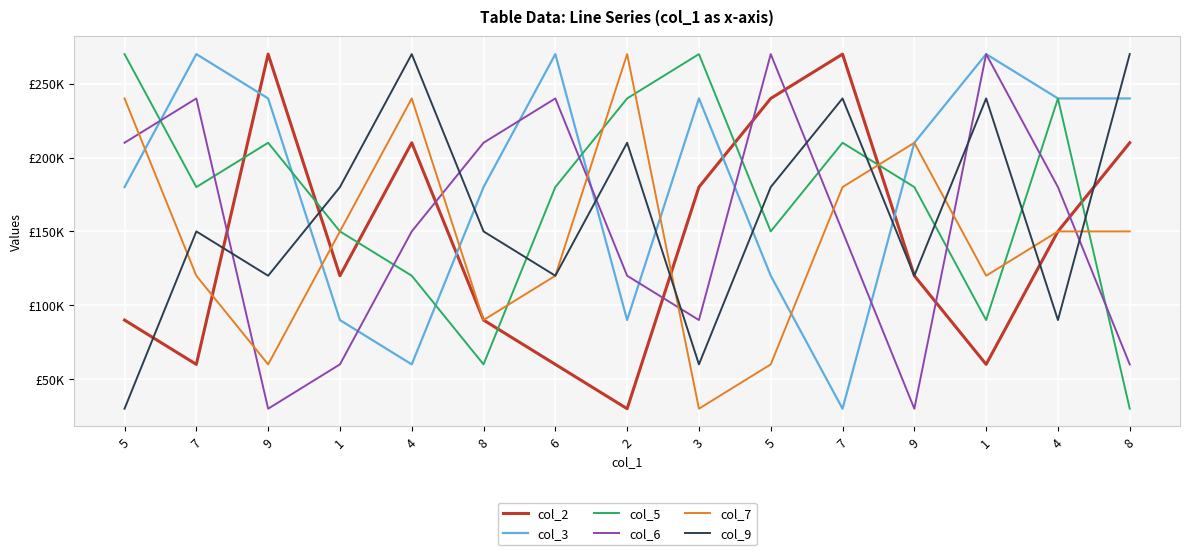

At which category is the sum across all series the highest?

7